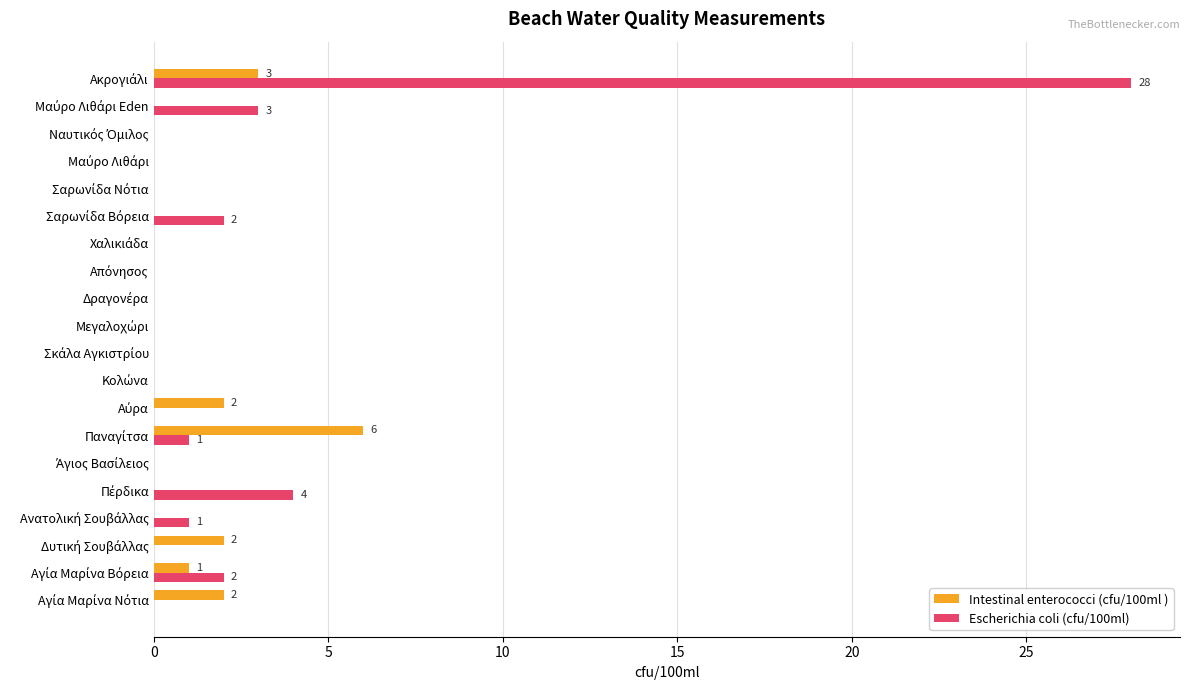

What is the greatest value displayed?

28